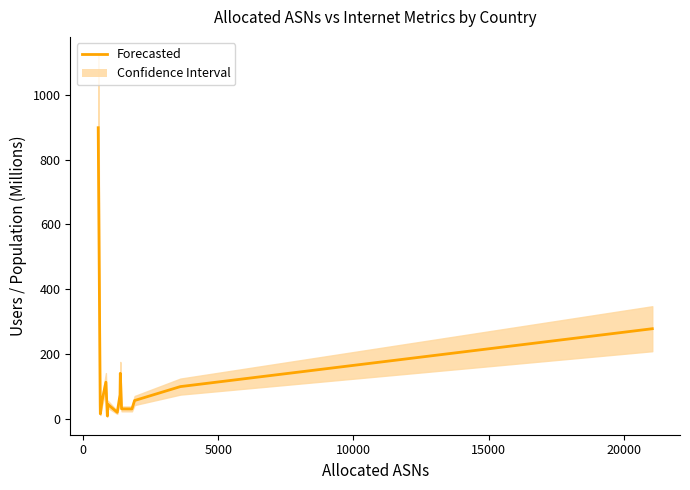

How many lines are shown in the chart?

1